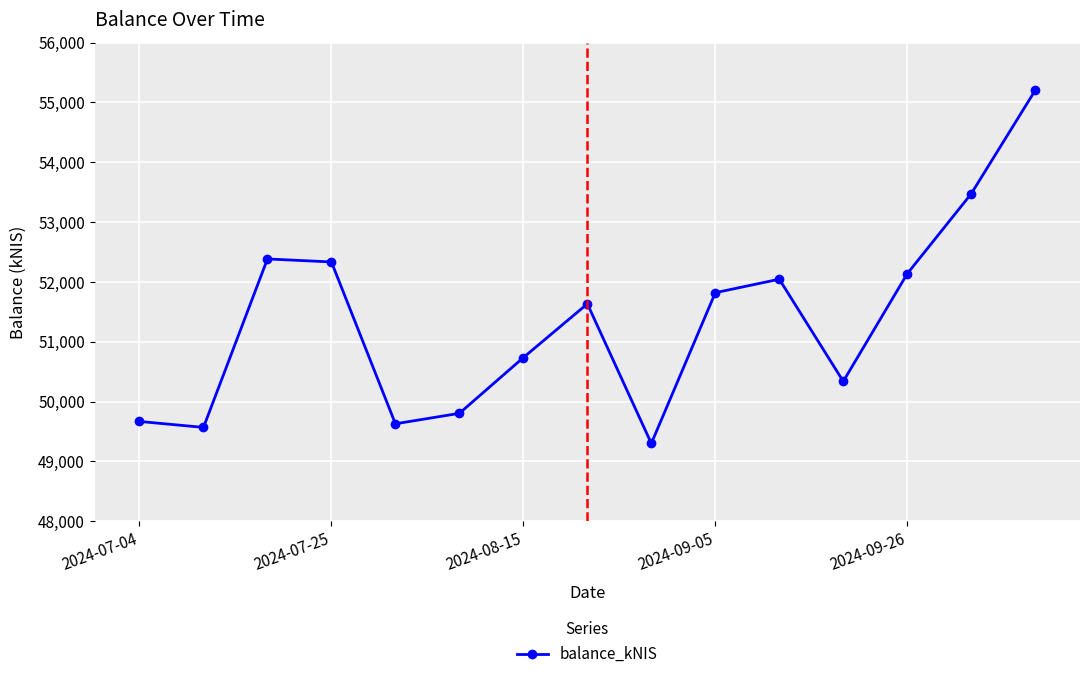

How many points are lower than both their immediate neighbors (excluding endpoints)?

4